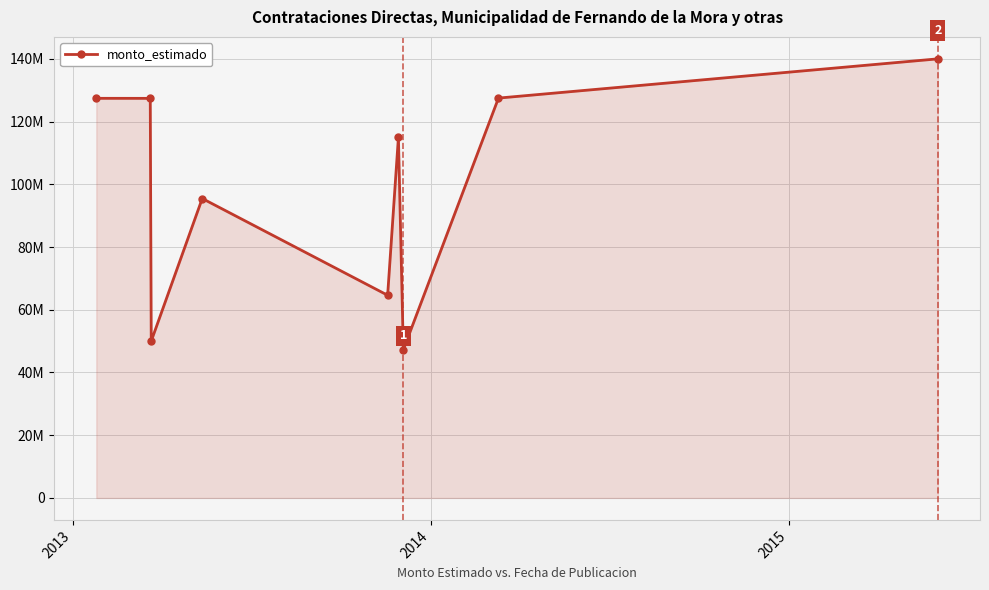

What is the greatest value displayed?

139997000